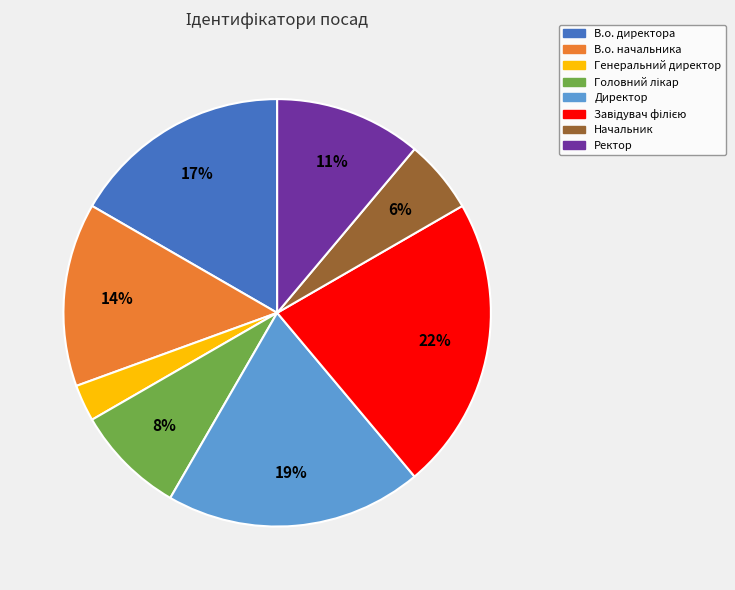

True or false: Начальник accounts for 13% of the total.

False